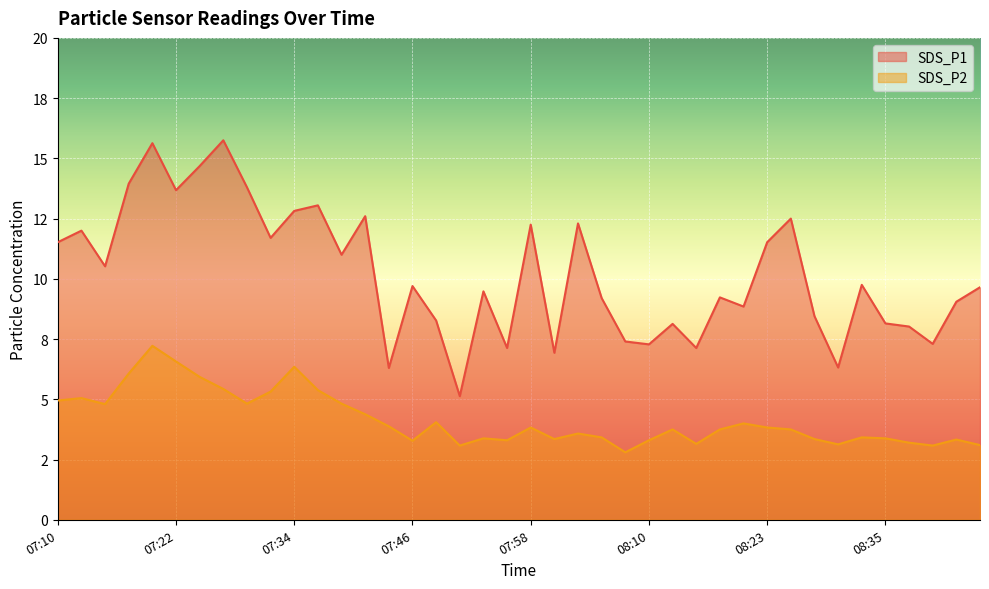

What are all the series names shown in the legend?

SDS_P1, SDS_P2